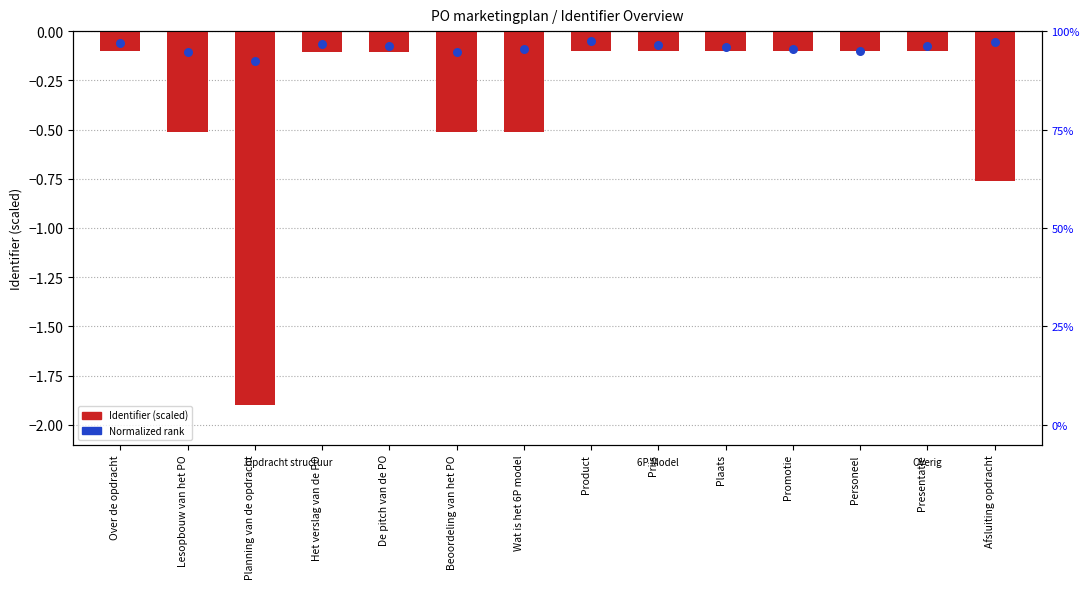

Which series reaches the minimum Y coordinate?

Identifier (scaled)